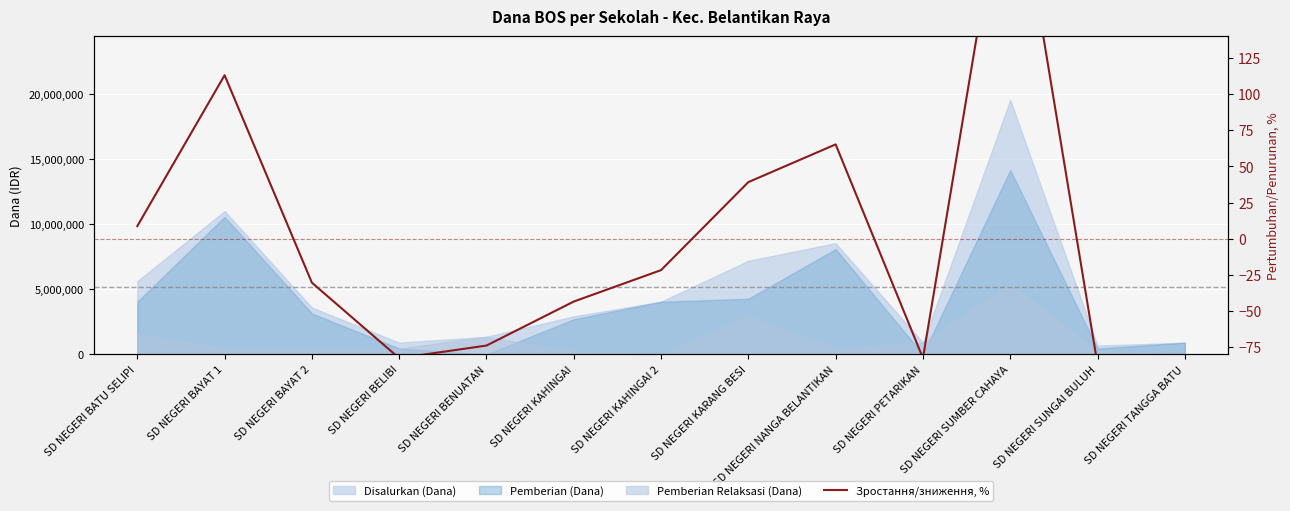

How many positive values are there?

5